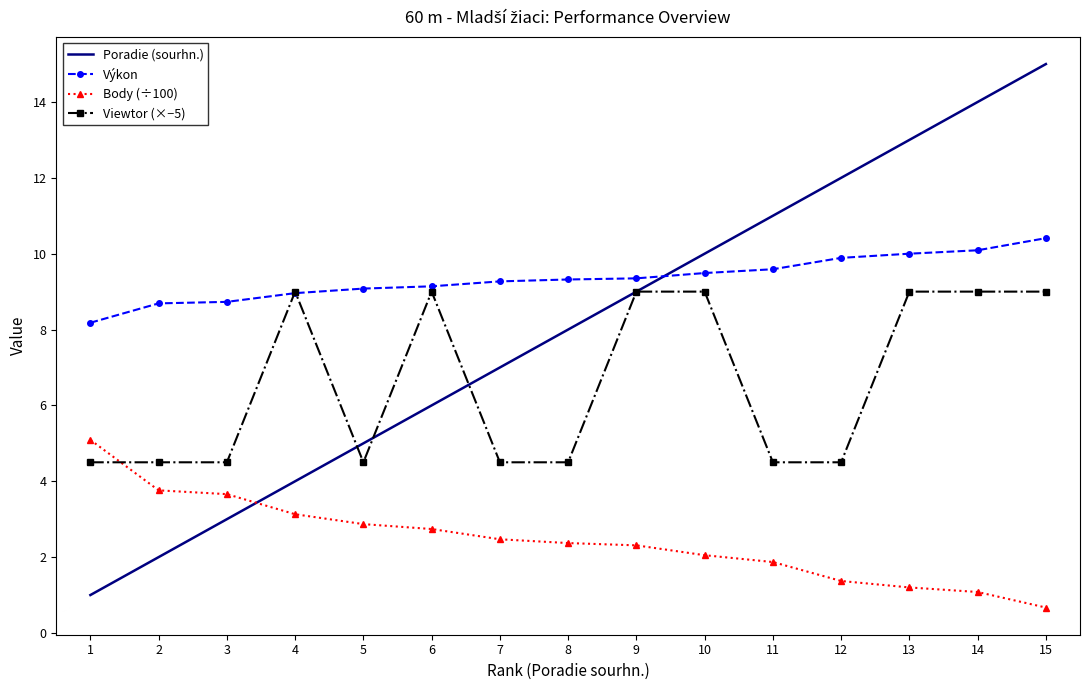

The Body (÷100) series shows 0.7 at 15. True or false?

True